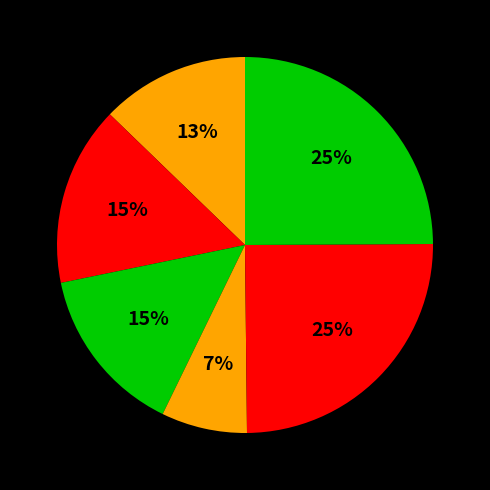

How many slices are in this pie chart?

6